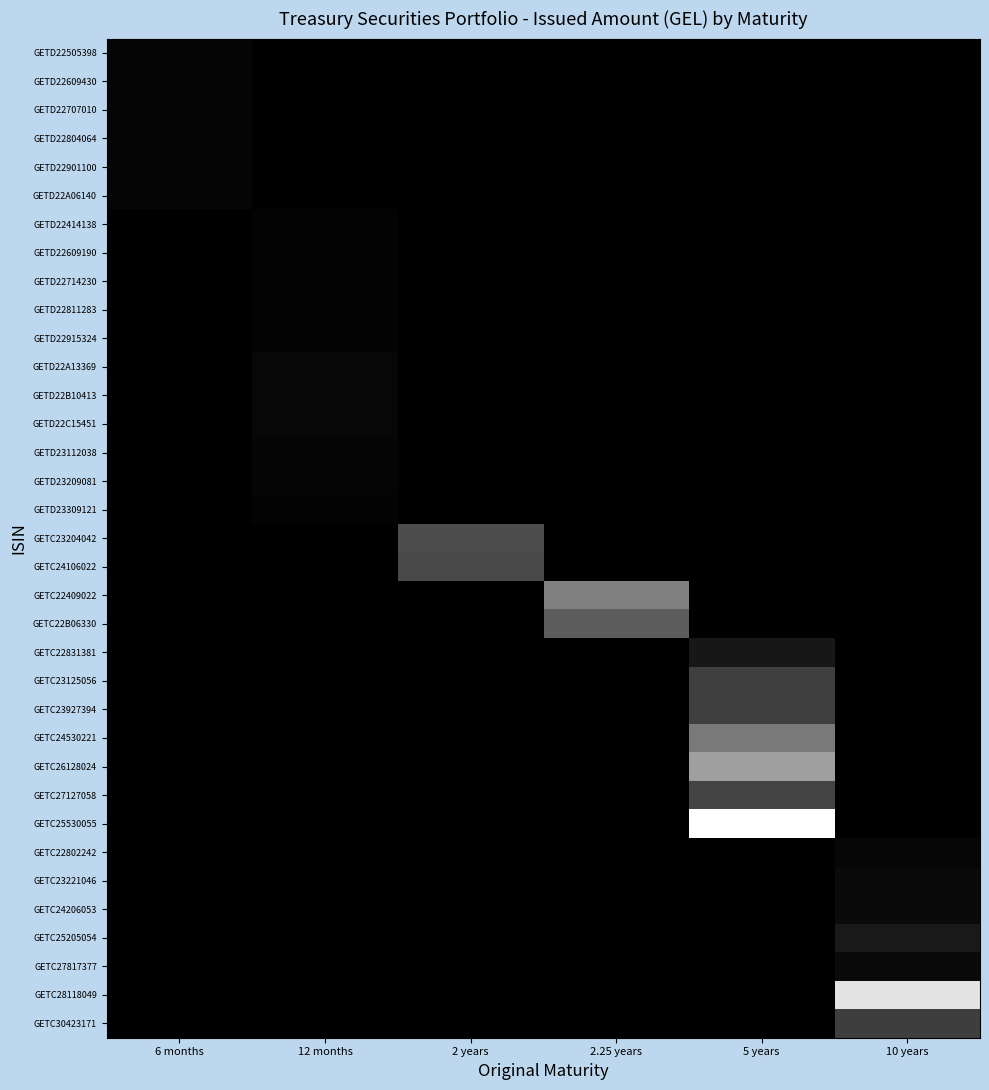

At which category is the sum across all series the highest?

5 years